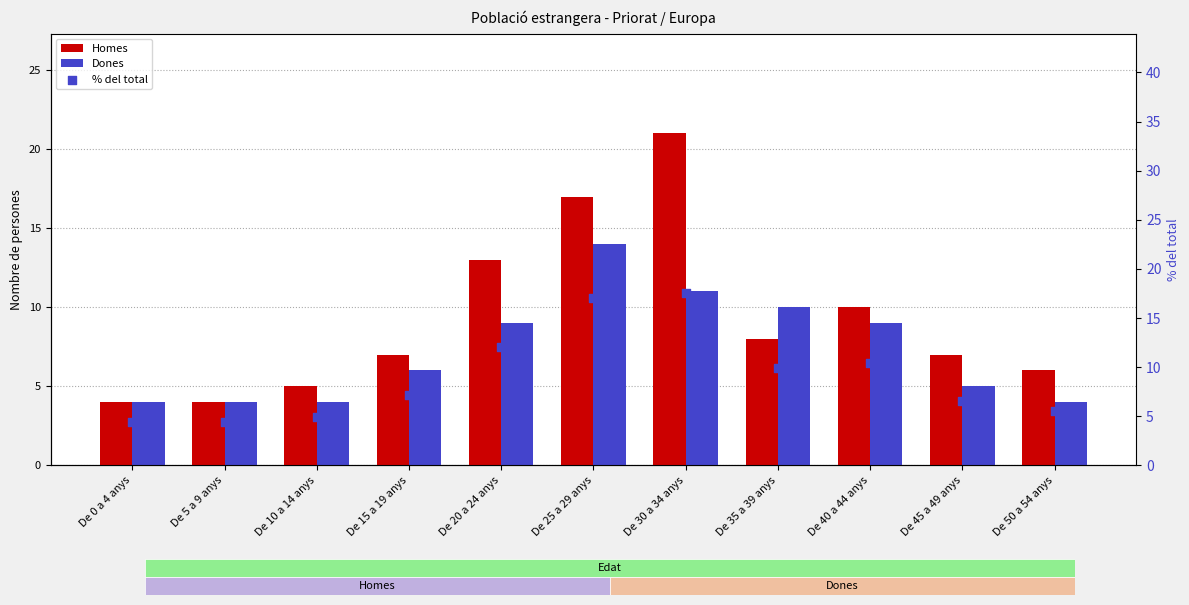

Which series has the largest total across all categories?

Homes